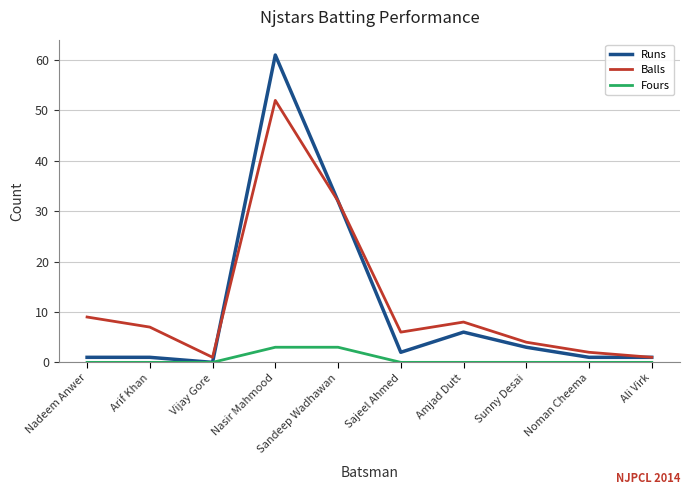

Is it true that Balls equals 6 at Sajeel Ahmed?

True